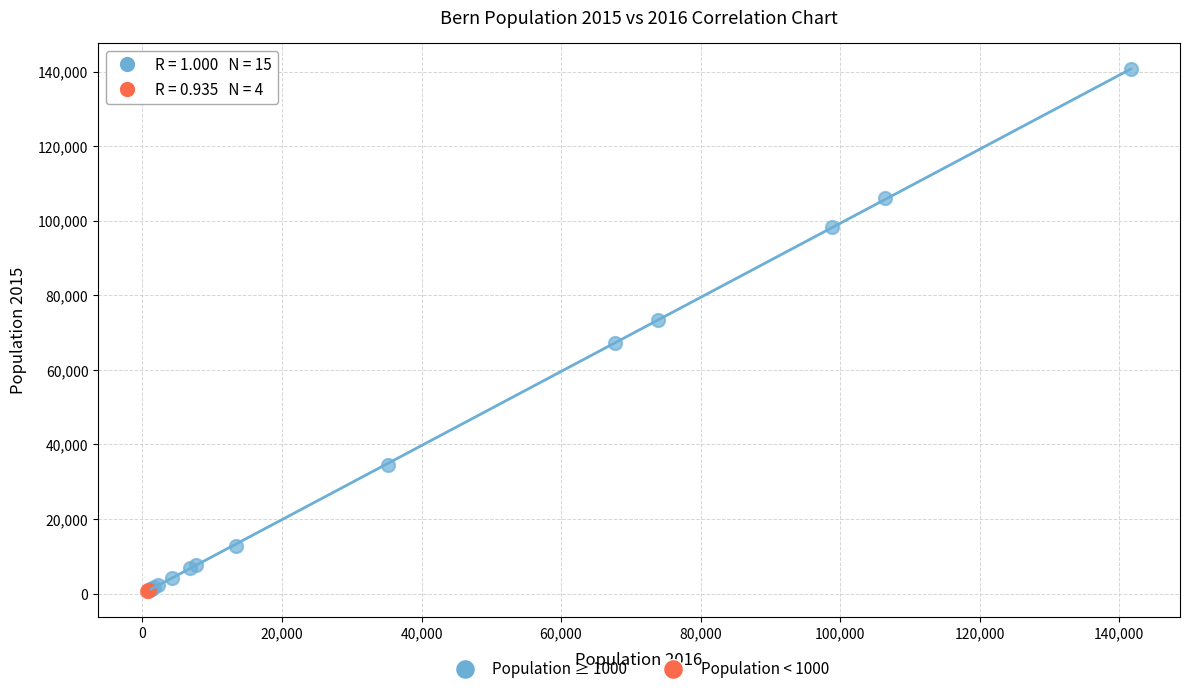

What are all the series names shown in the legend?

Population ≥ 1000, Population < 1000